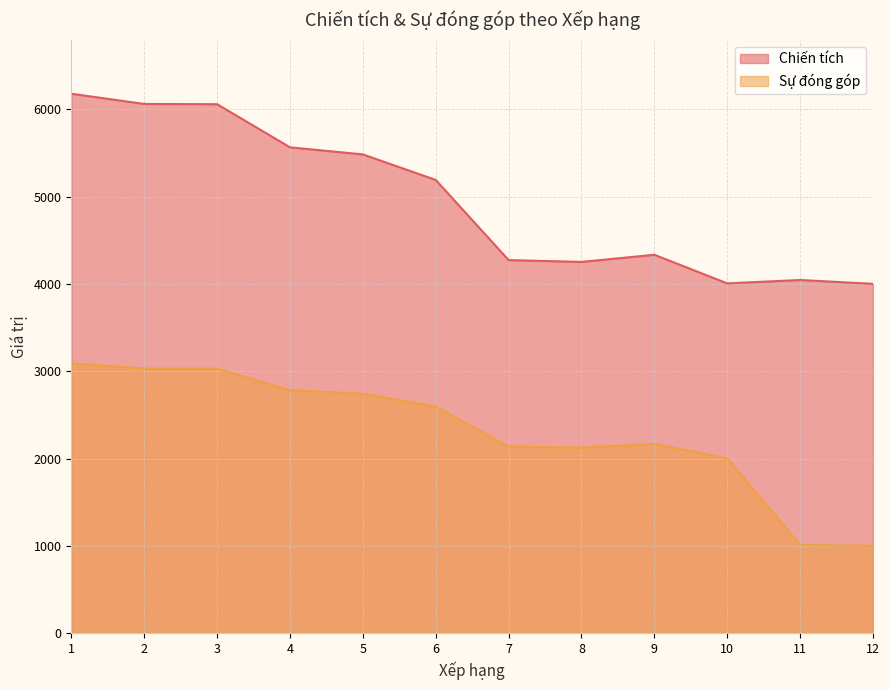

True or false: Chiến tích has more than 2 points higher than both neighbors.

False